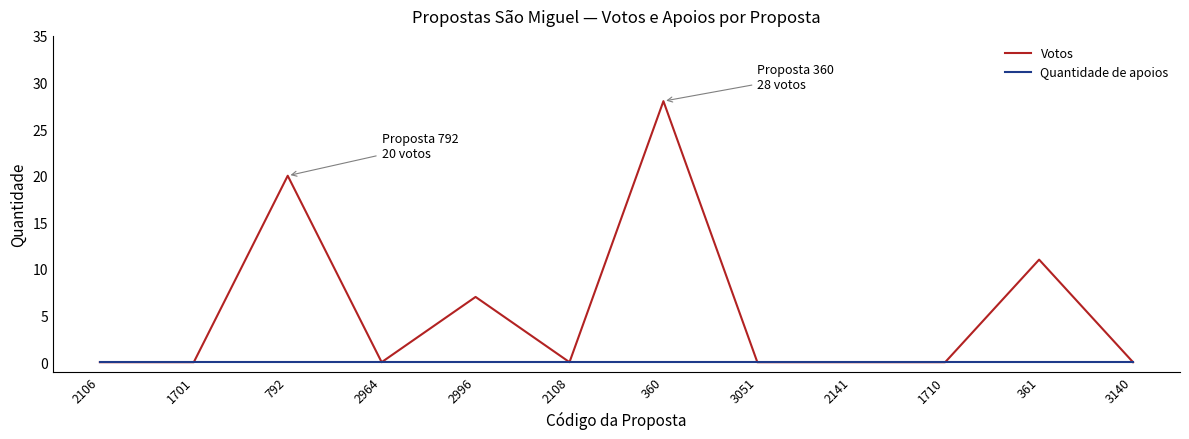

How many lines are shown in the chart?

2